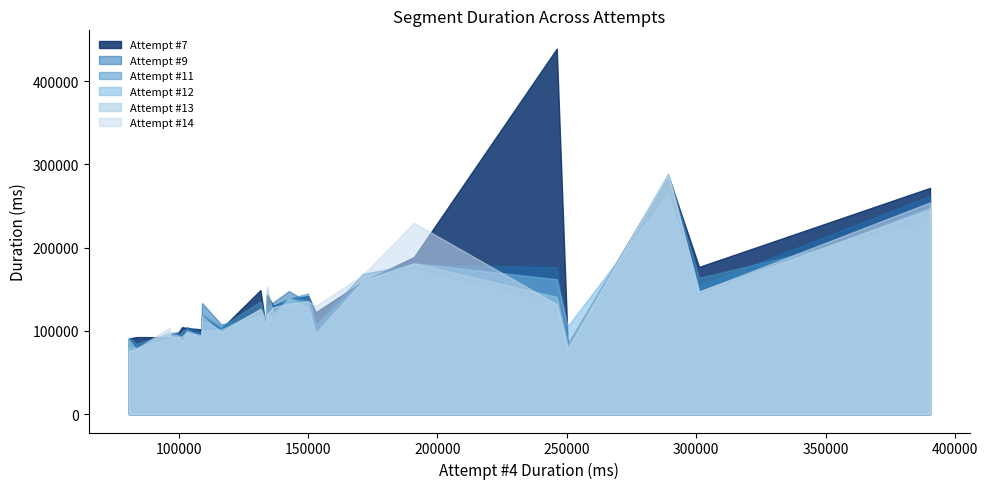

What is the maximum value shown in the chart?

438950